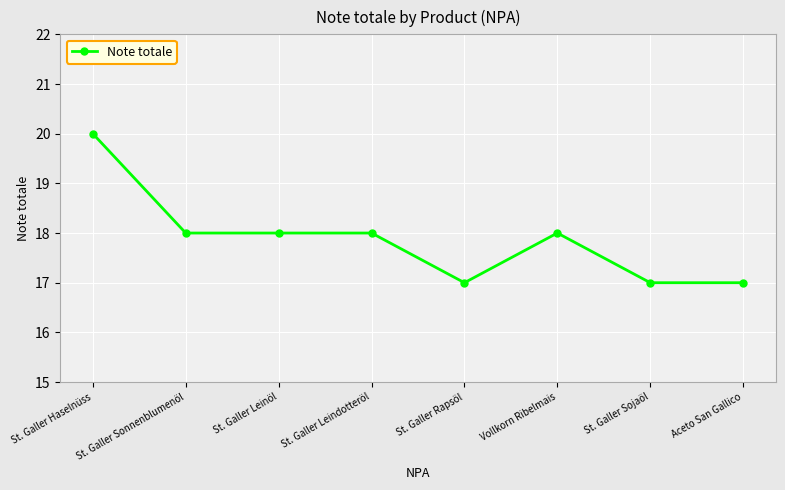

What is the minimum value shown in the chart?

17